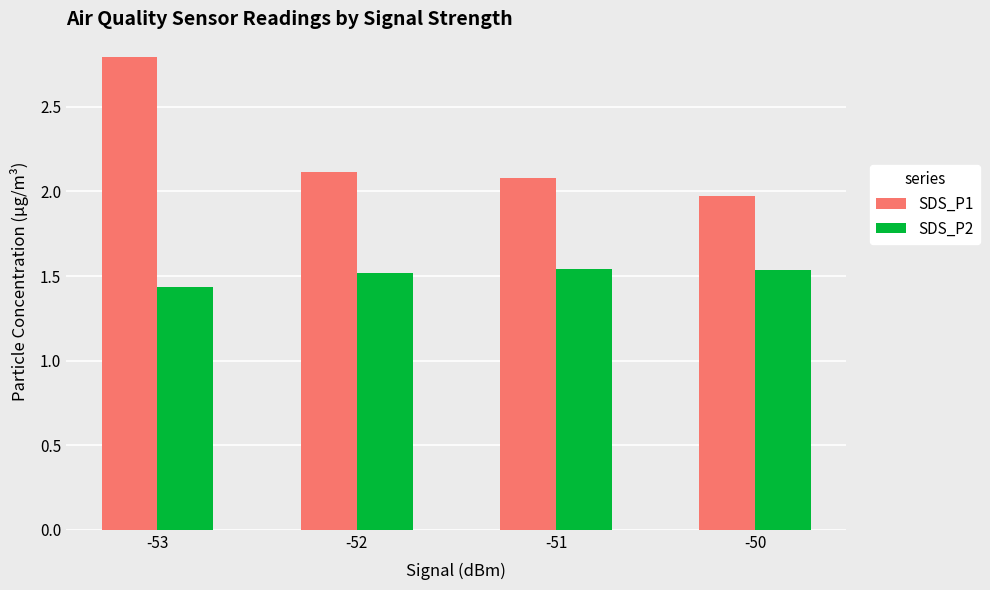

At which category is the sum across all series the highest?

-53